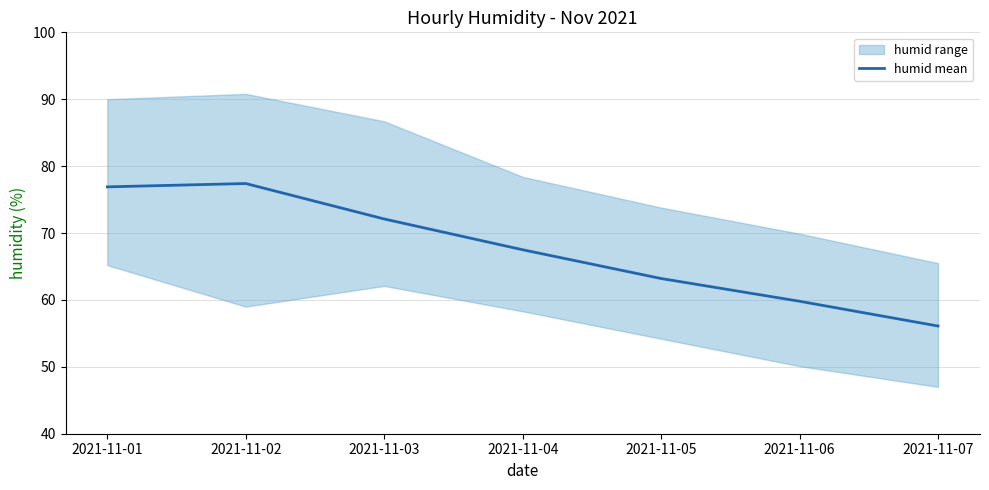

List the labels in order of value, largest first.

2021-11-02, 2021-11-01, 2021-11-03, 2021-11-04, 2021-11-05, 2021-11-06, 2021-11-07